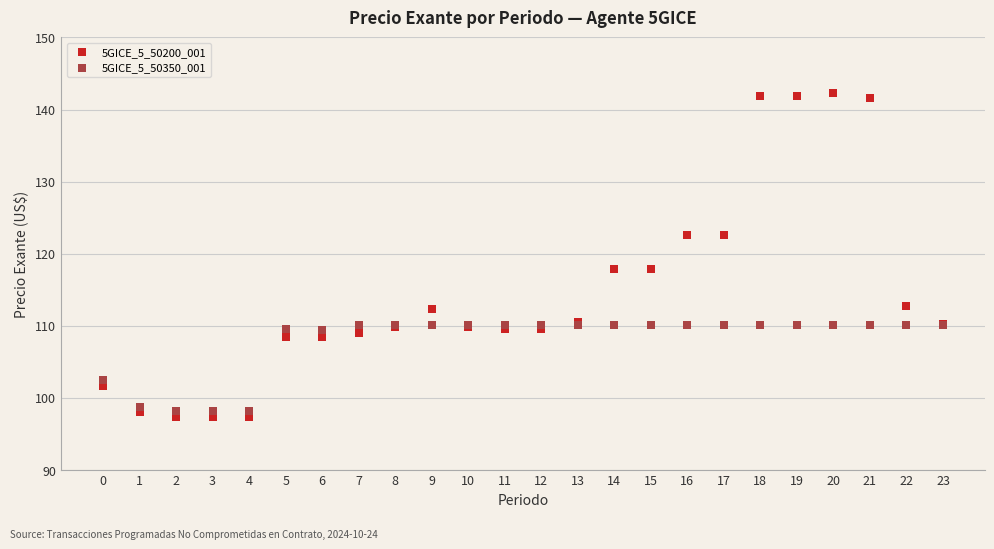

Which series contains the highest Y value?

5GICE_5_50200_001